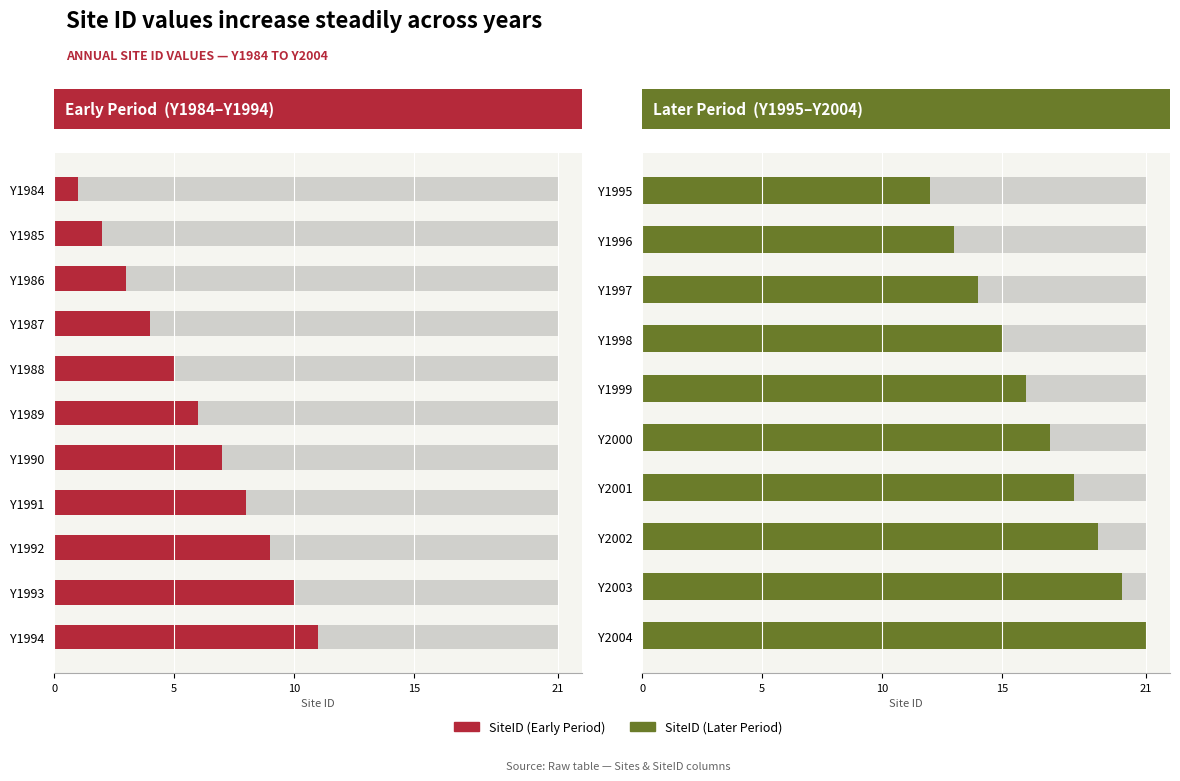

Is it true that the value at Y2002 is 19?

True